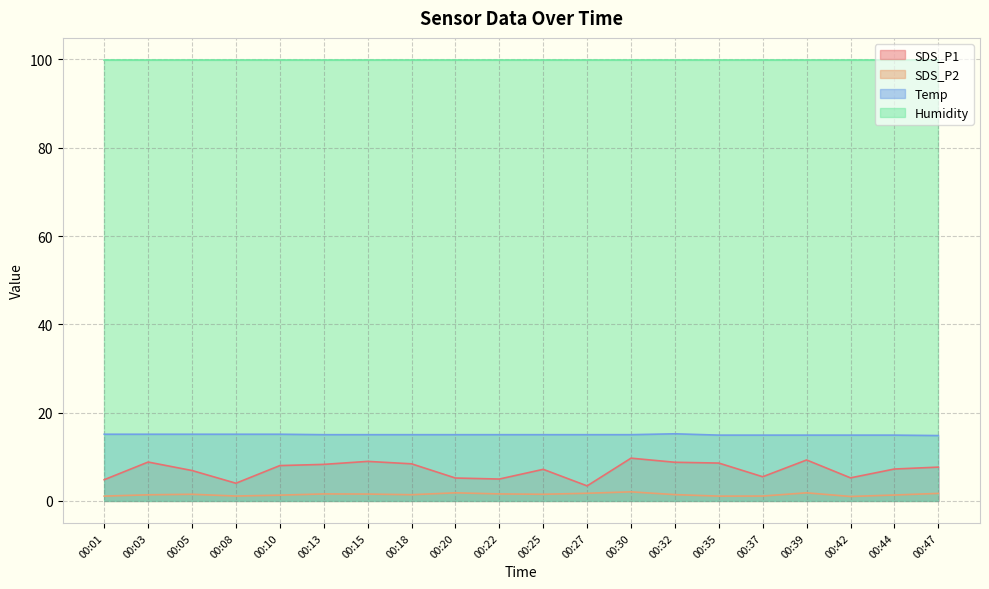

How many interior local valleys does the SDS_P2 series have?

5